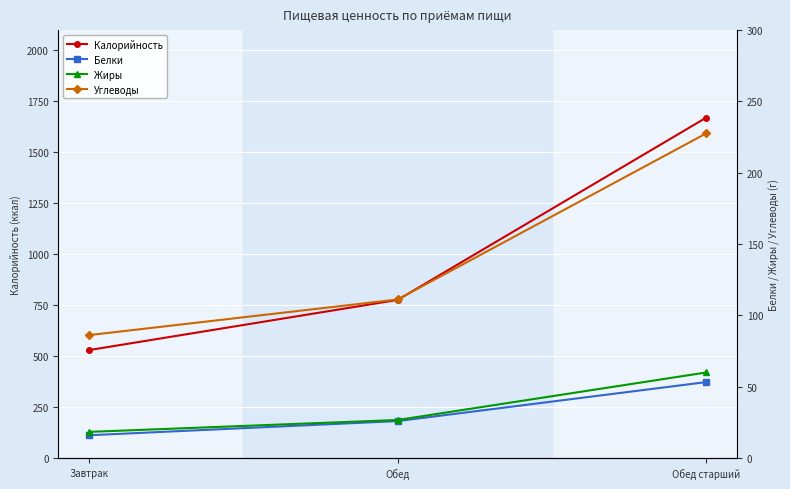

Where is Белки nearest to the value 34?

Обед